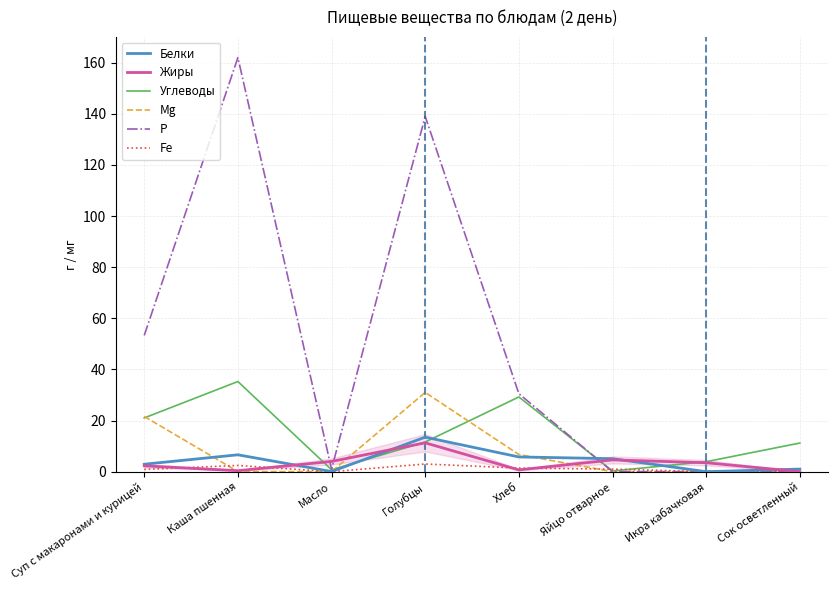

What is the spread (max minus min) of values at Икра кабачковая?

3.9